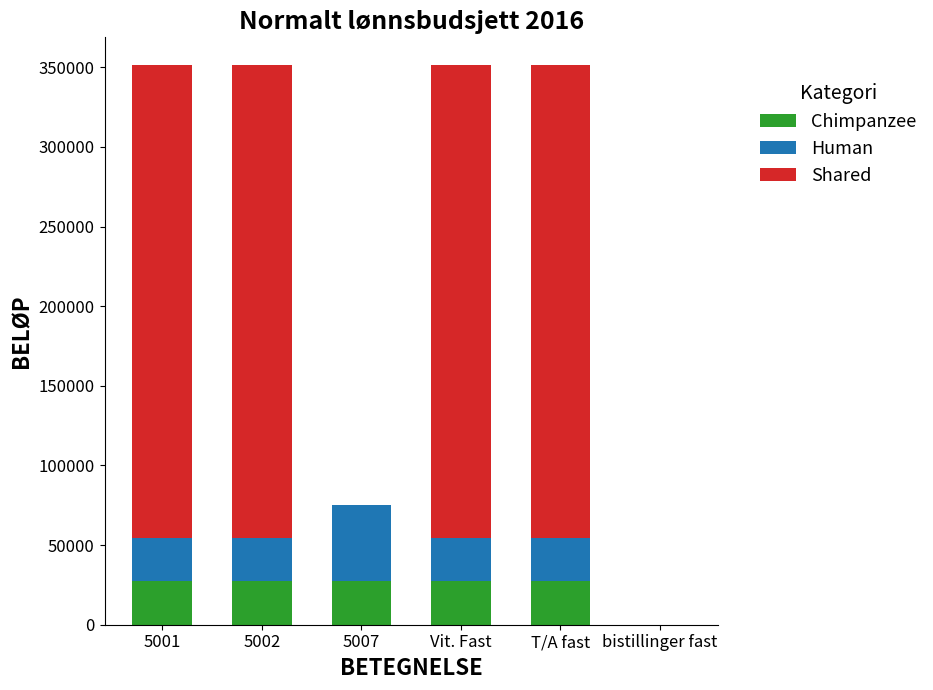

What is the total value across all series at T/A fast?

351235.7